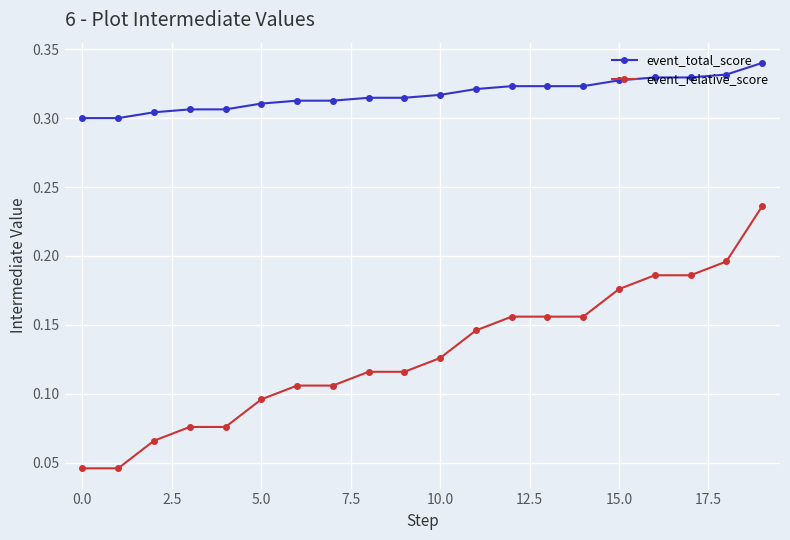

Which series has the largest total across all categories?

event_total_score